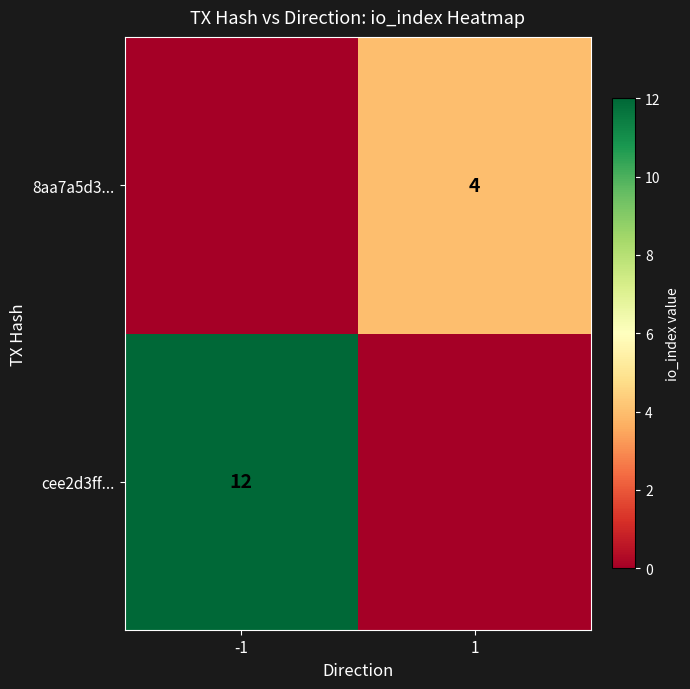

Is the value of cee2d3ff... at -1 greater than the value of 8aa7a5d3... at 1?

Yes